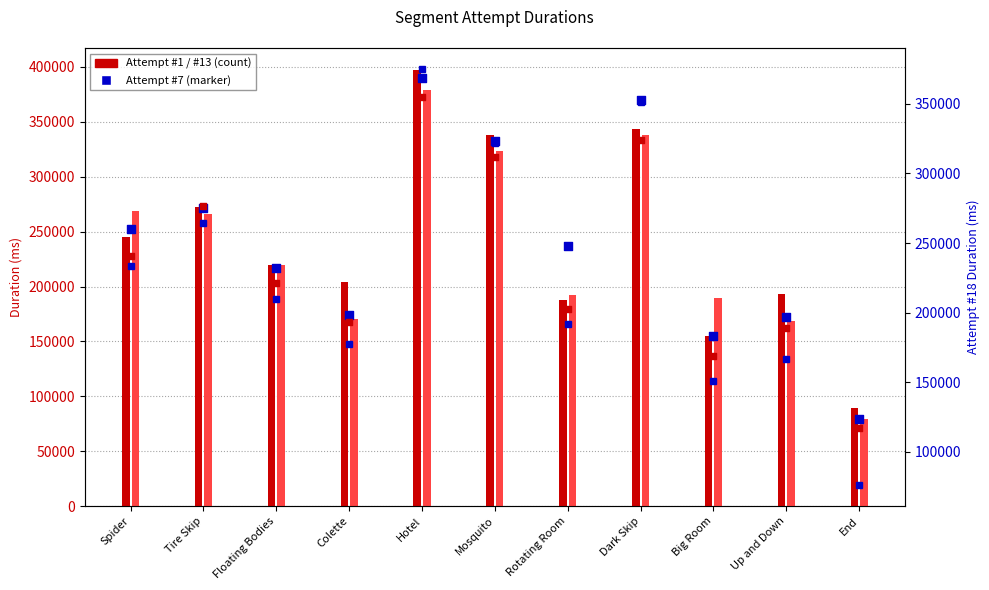

At how many categories does at least one series exceed 170500?

10